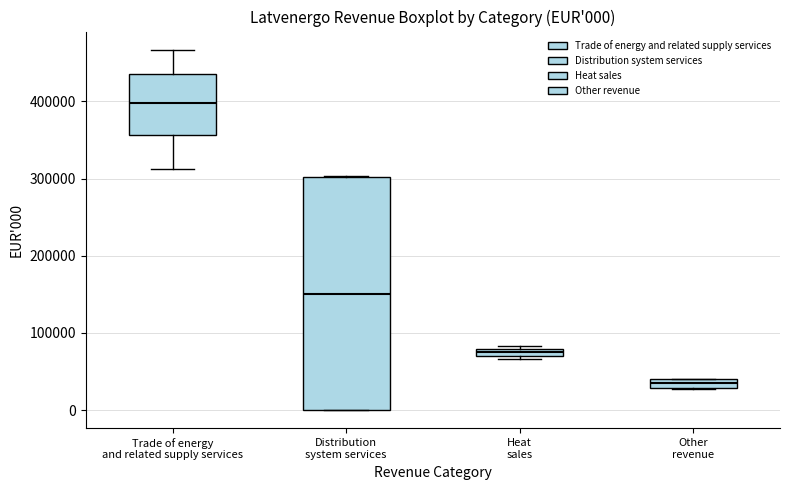

Comparing the boxes themselves (not the whiskers), which one is the tallest?

Distribution system services